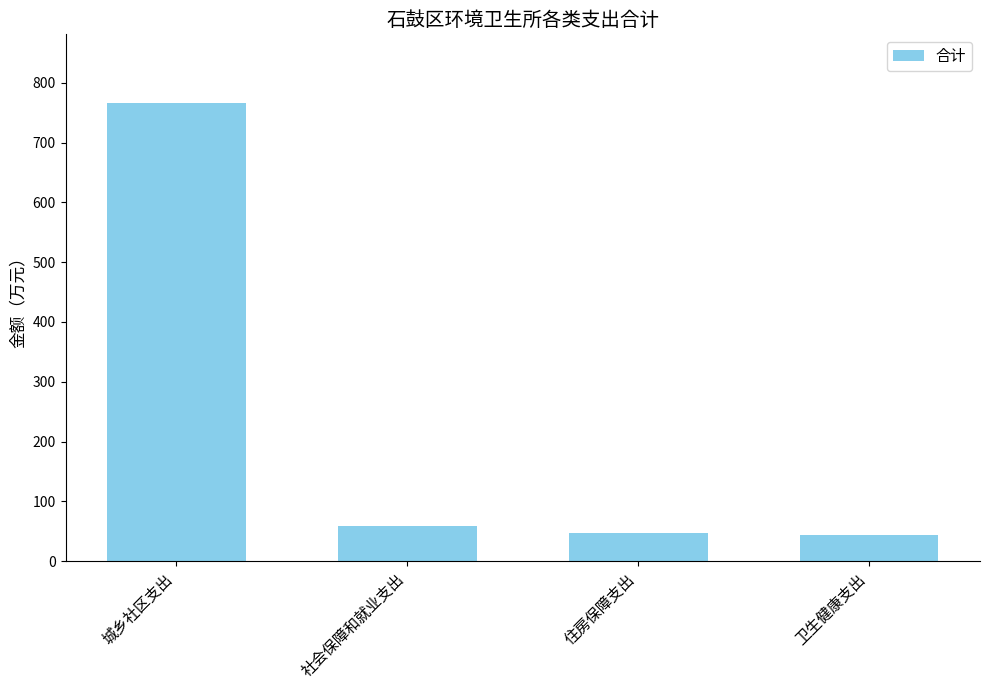

Approximately how many times larger is the value at 城乡社区支出 compared to 住房保障支出?

16.4